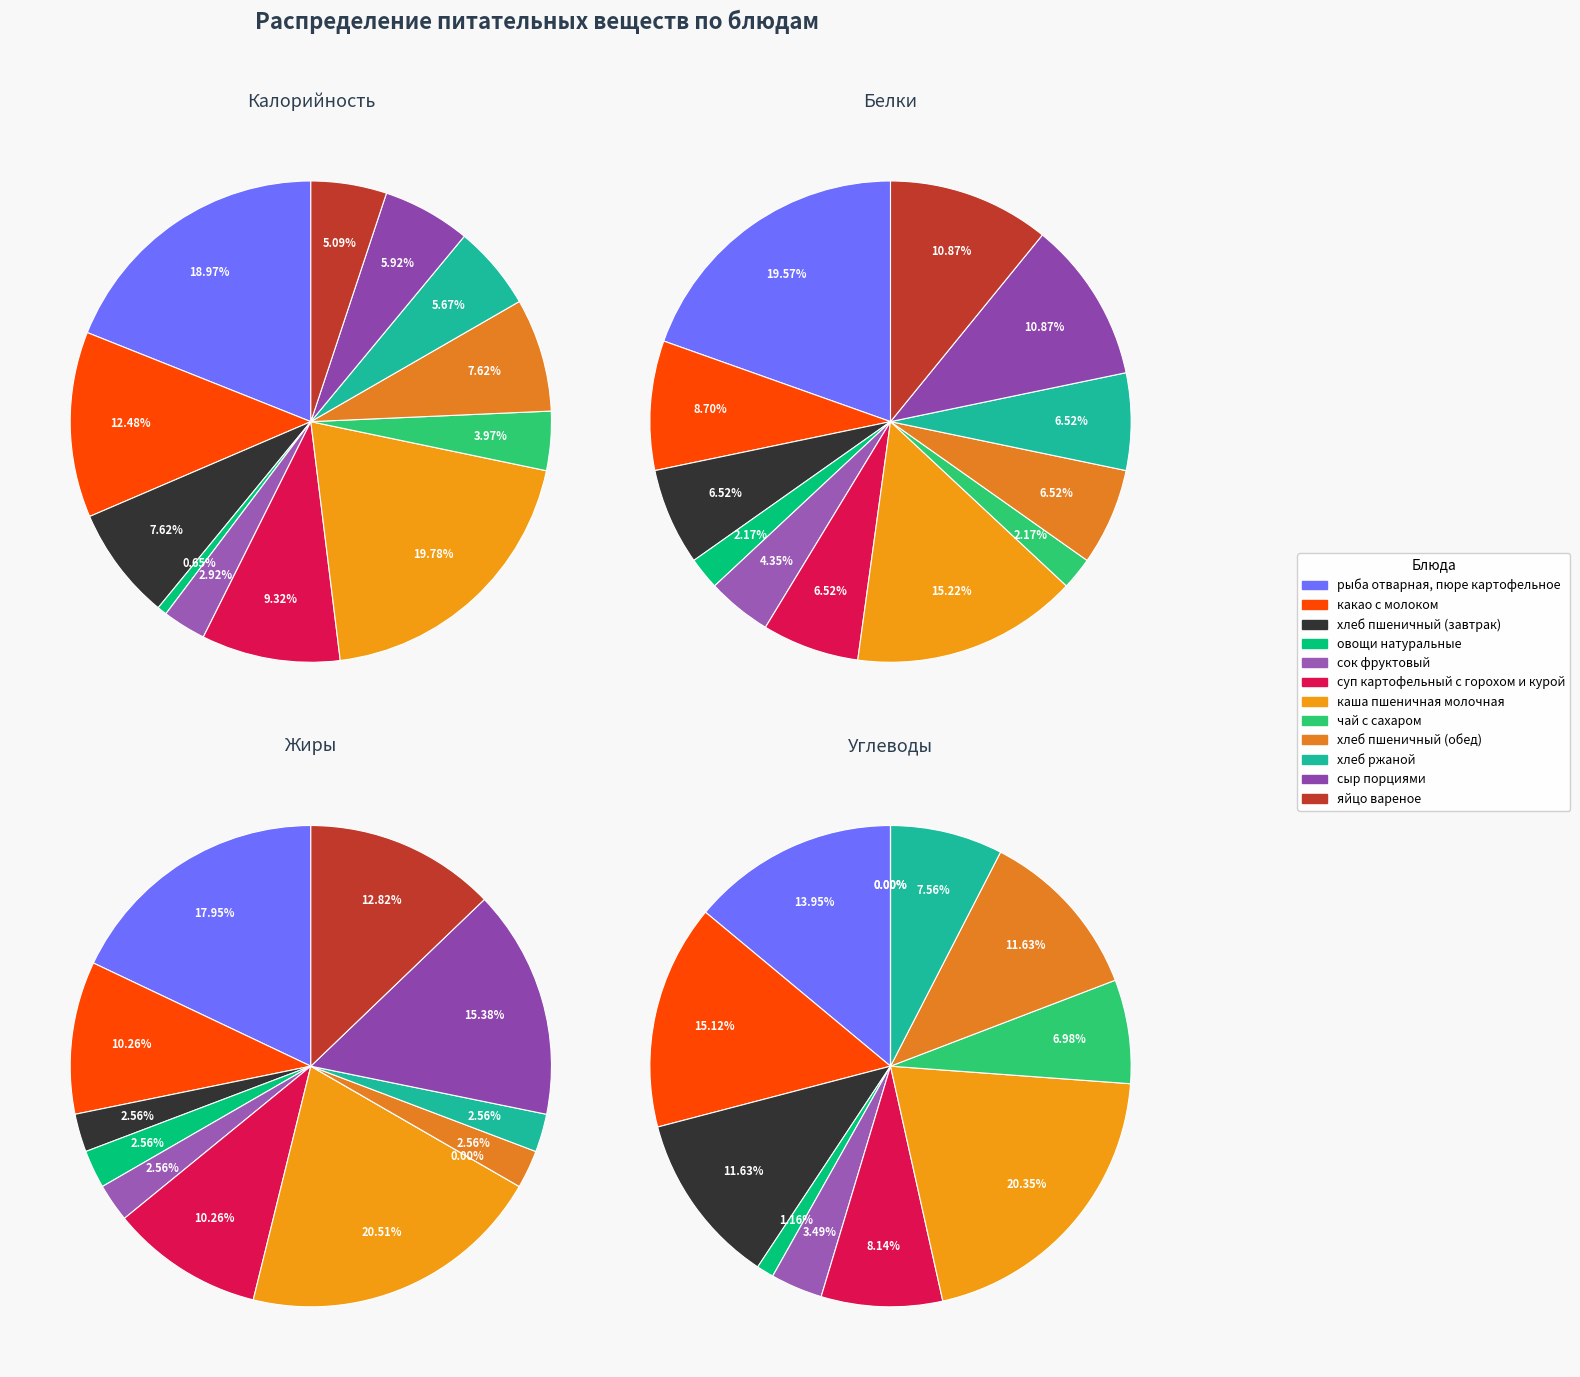

To the nearest percent, what is the difference between the чай с сахаром and рыба отварная, пюре картофельное slice percentages?

7%